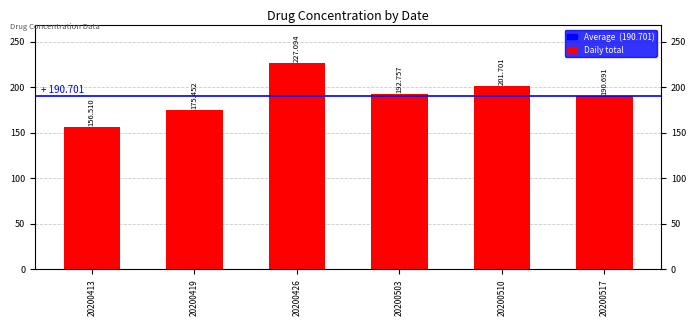

At how many categories does at least one series exceed 98?

6